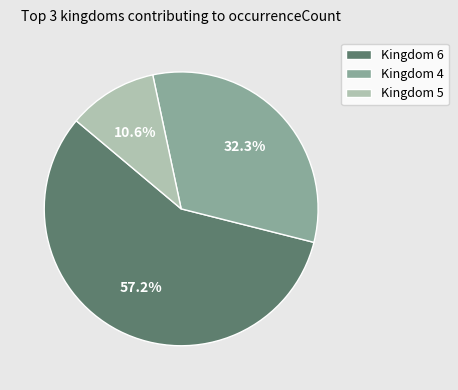

Which has a higher value, Kingdom 4 or Kingdom 6?

Kingdom 6